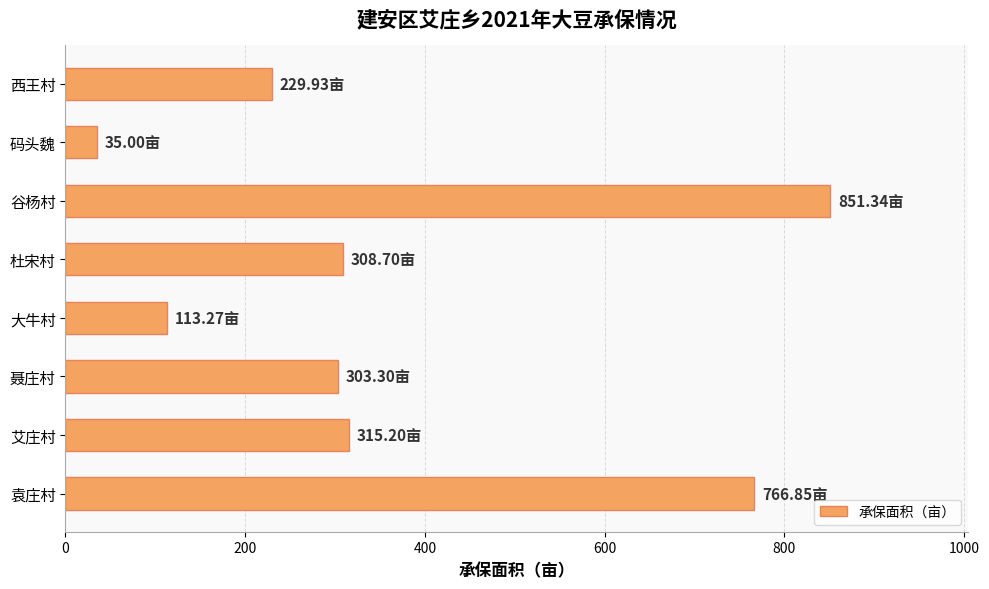

What is the sum of all values?

2923.6